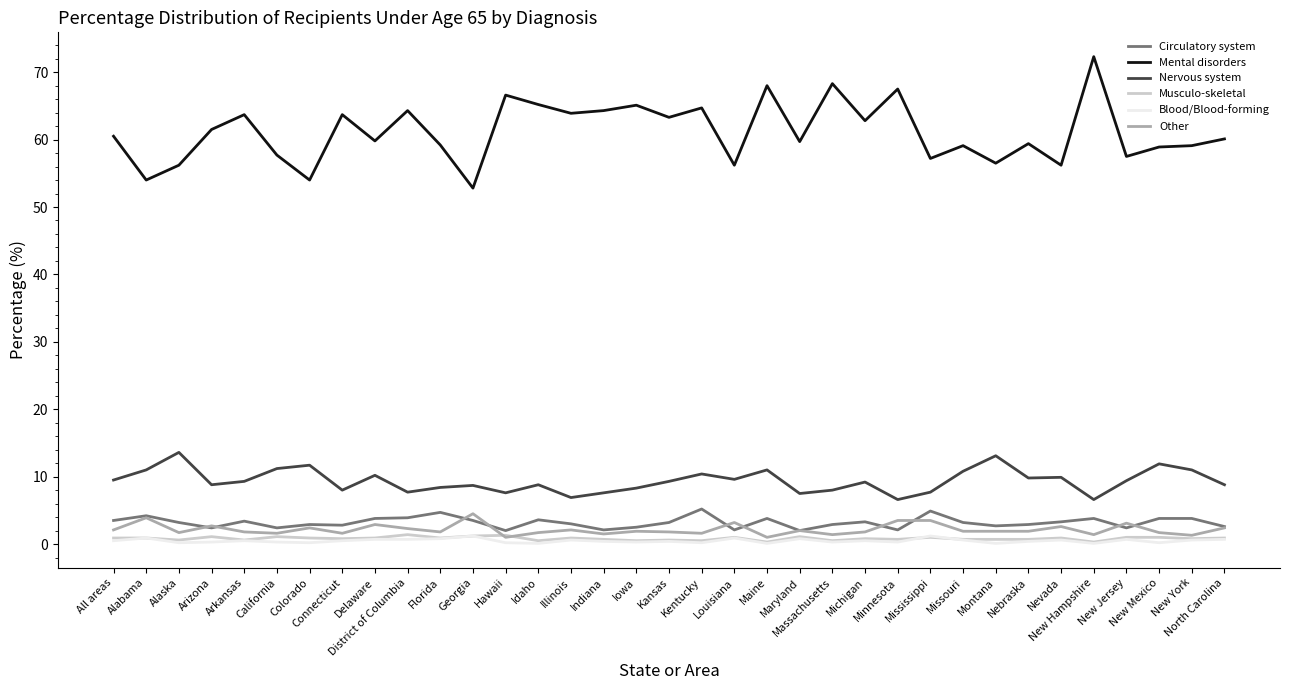

What is the maximum value shown in the chart?

72.3